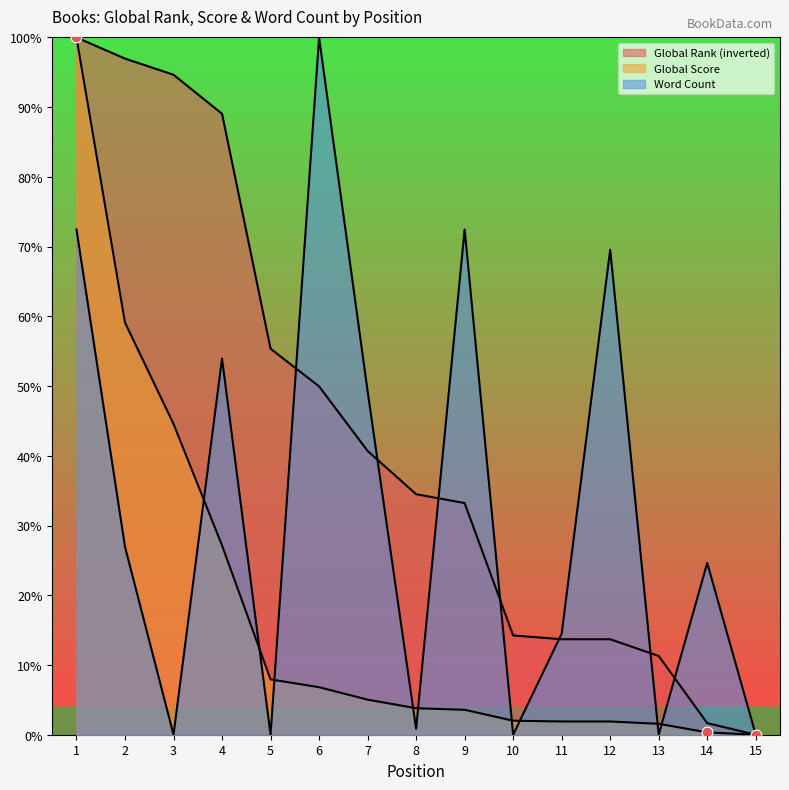

Which series has the largest total across all categories?

Global Rank